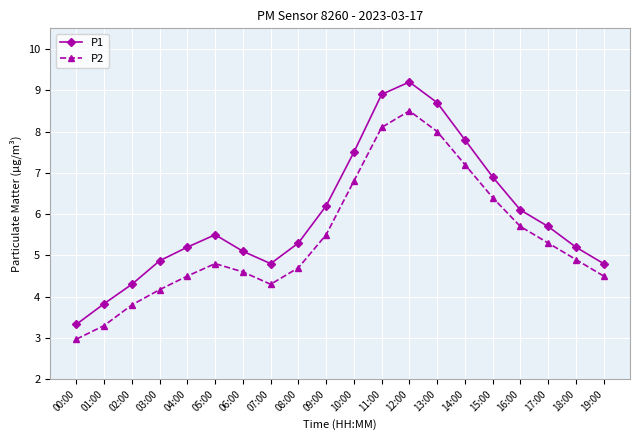

What is the total value across all series at 10:00?

14.3